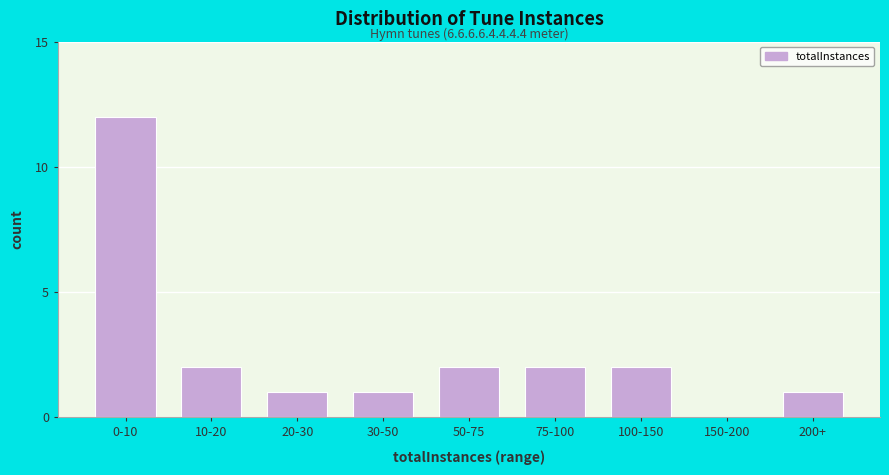

Reading left to right, what are all the values shown in this chart?

0-10=12	10-20=2	20-30=1	30-50=1	50-75=2	75-100=2	100-150=2	150-200=0	200+=1